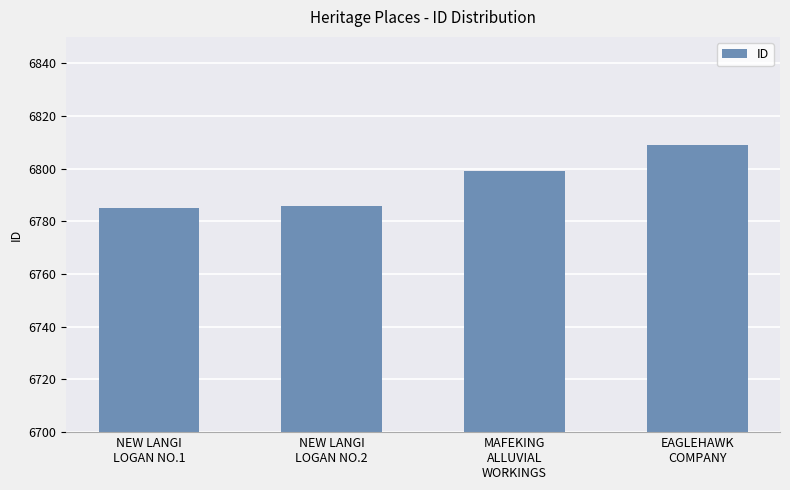

Is it true that the value at NEW LANGI
LOGAN NO.1 is 10134?

False